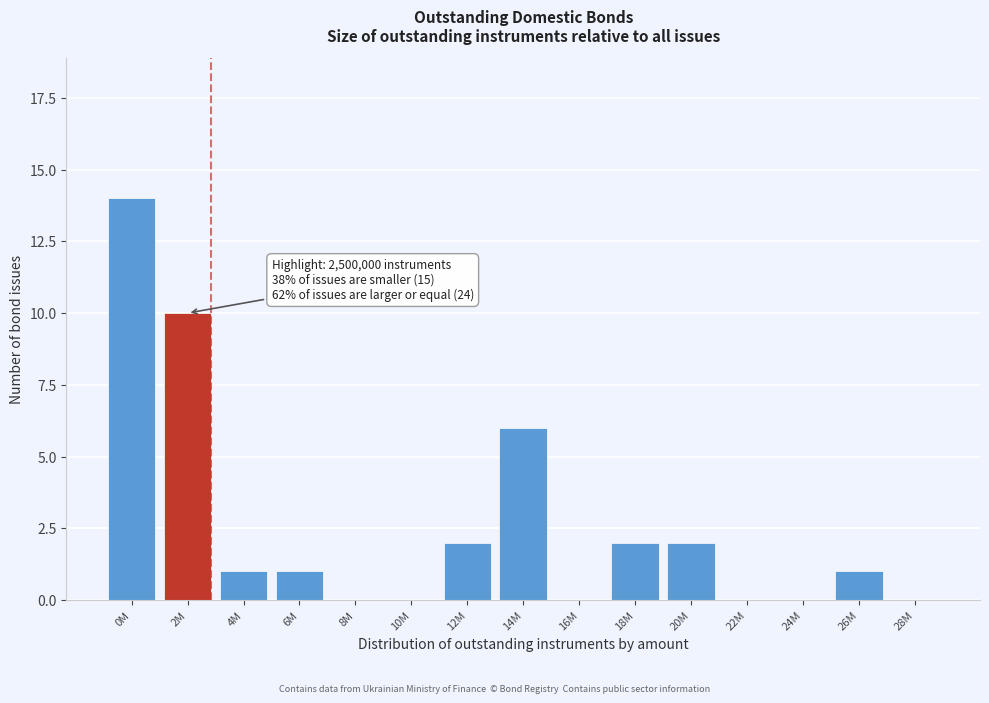

Reading left to right, what are all the values shown in this chart?

0M=14	2M=10	4M=1	6M=1	8M=0	10M=0	12M=2	14M=6	16M=0	18M=2	20M=2	22M=0	24M=0	26M=1	28M=0